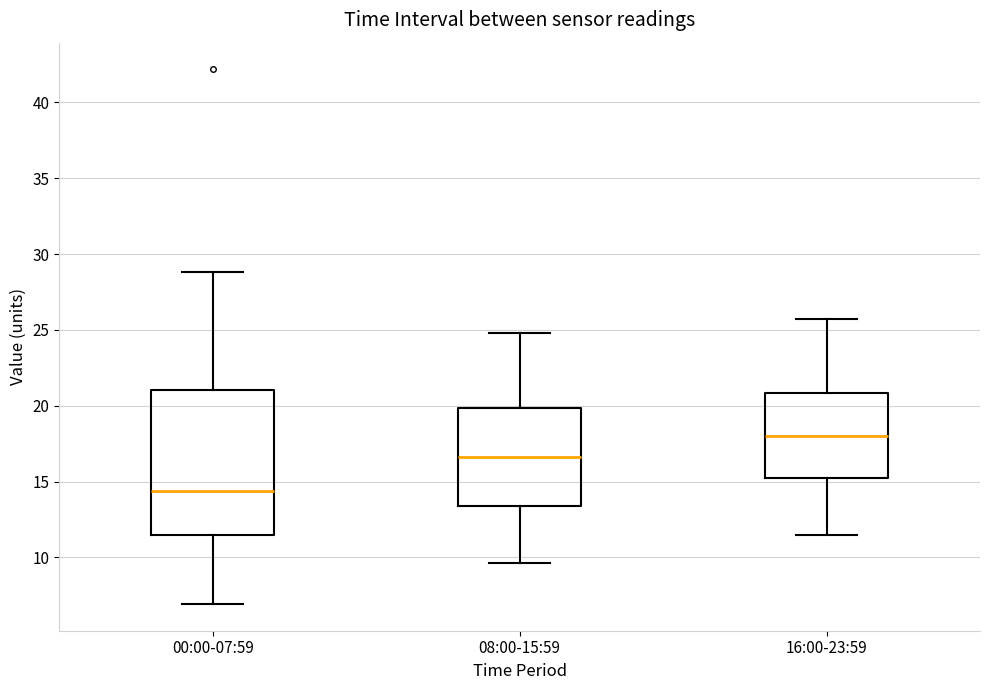

Reading left to right, read every box against the y-axis: the position of its median line, the range the box covers, and the ends of its whiskers. The values are not printed on the chart, so give them approximately, as read against the axis.

00:00-07:59: median 14.5, box 11.5 to 21.0, whiskers 7.0 to 29.0
08:00-15:59: median 16.5, box 13.5 to 20.0, whiskers 9.5 to 25.0
16:00-23:59: median 18.0, box 15.5 to 21.0, whiskers 11.5 to 25.5